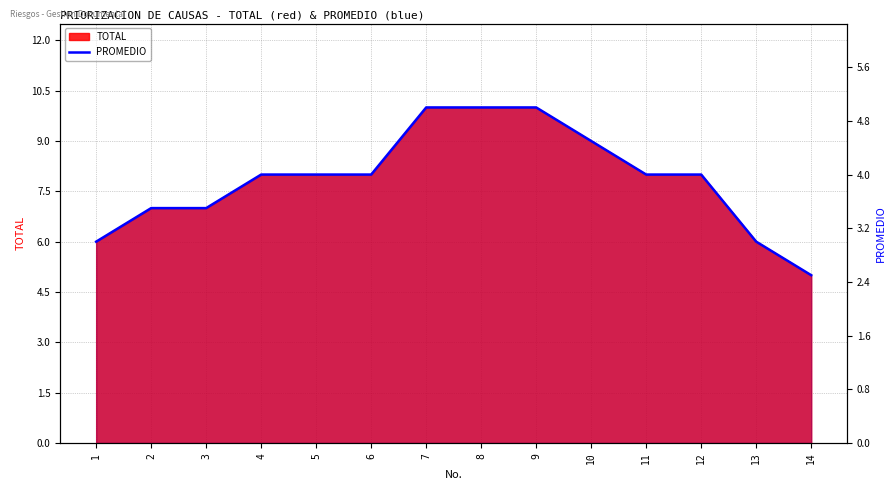

What is the greatest value displayed?

5.0